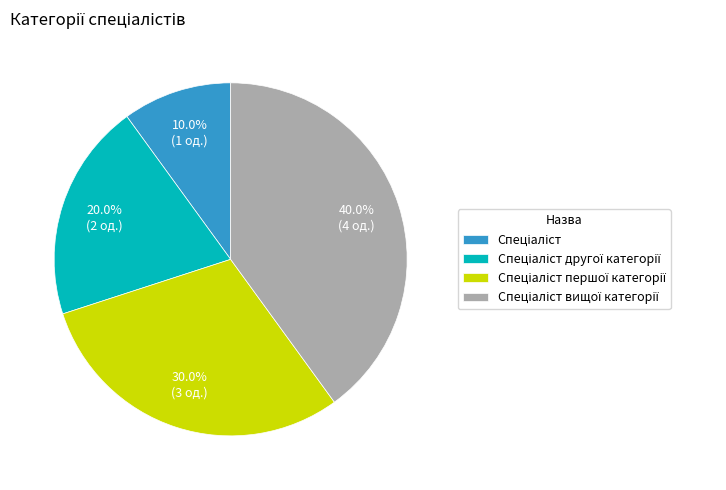

Is there any slice that represents more than half of the pie?

No